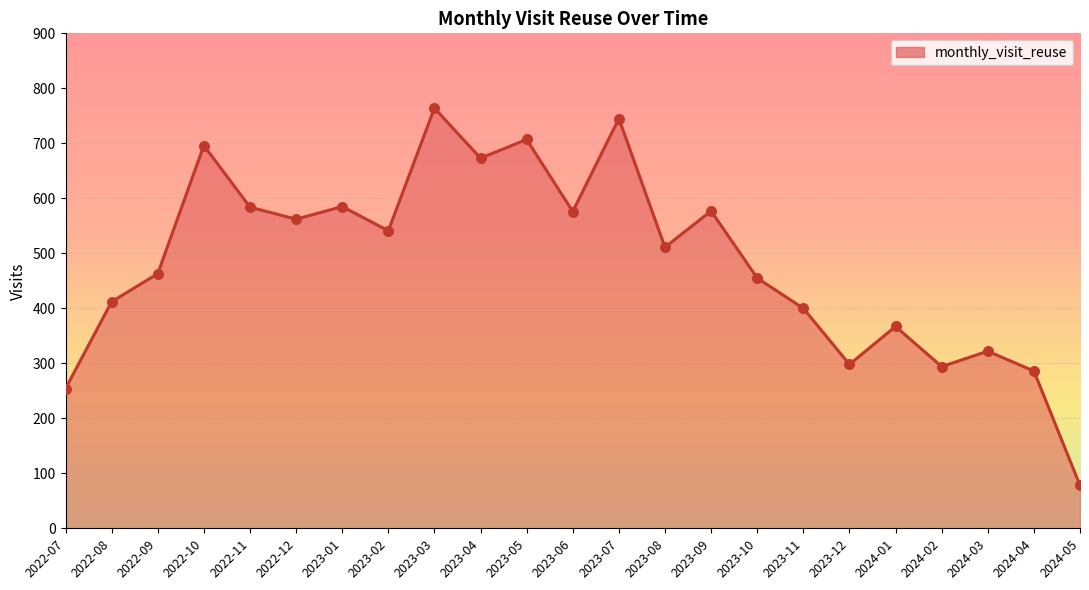

Approximately how many times larger is the value at 2023-07 compared to 2024-04?

2.6